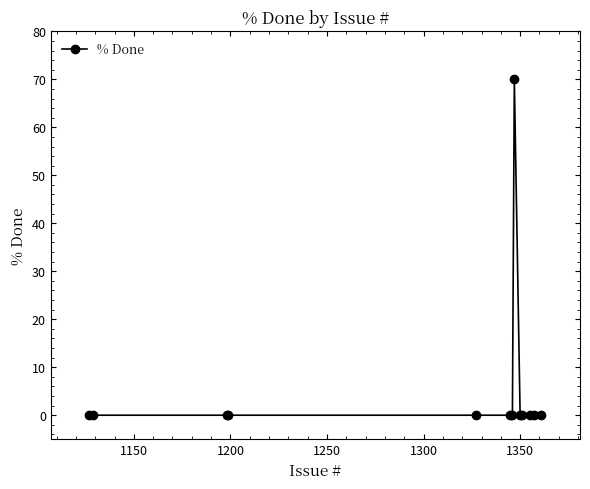

What is the greatest value displayed?

70